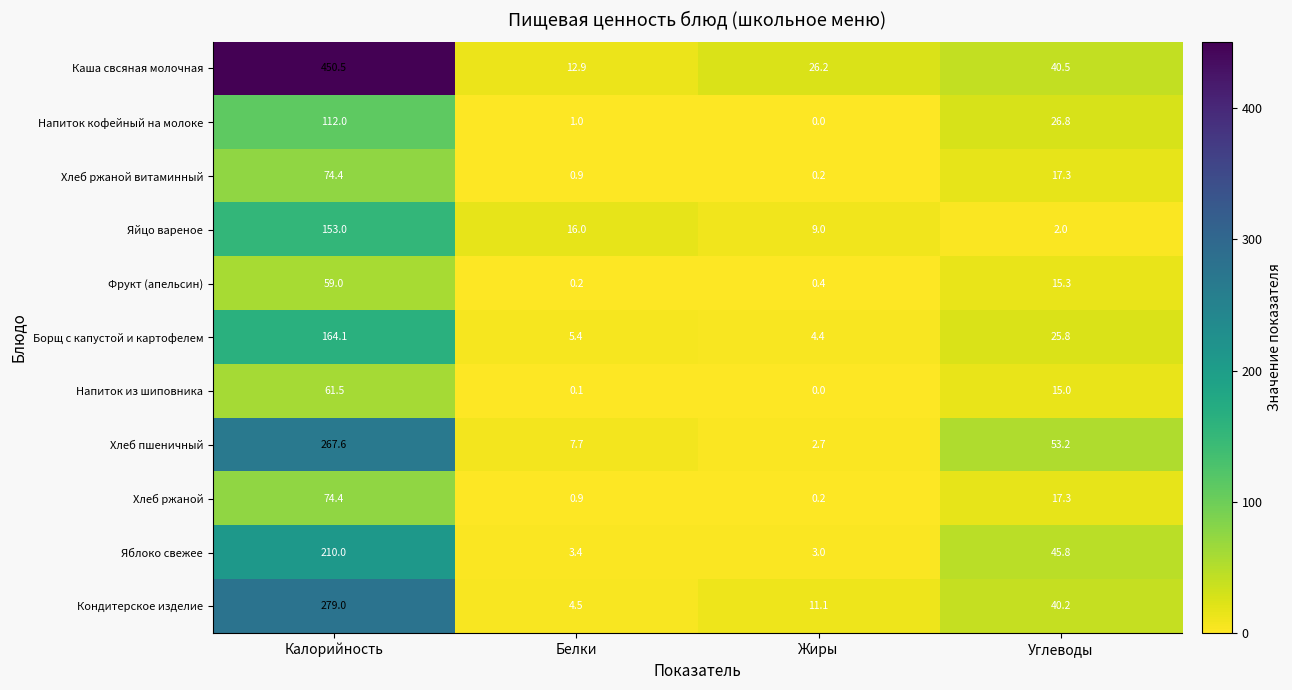

Between Калорийность and Углеводы, which series saw the biggest shift?

Каша свсяная молочная